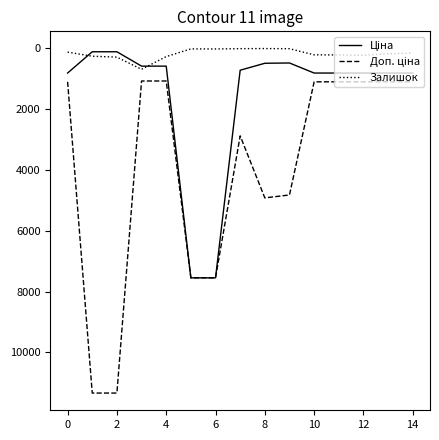

What is the greatest value displayed?

11334.0